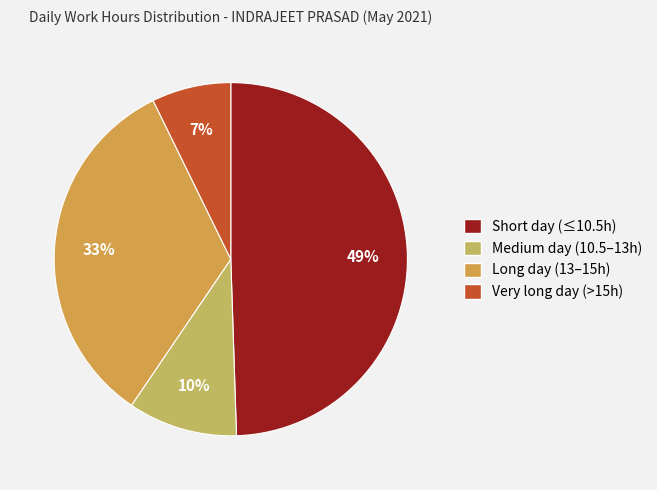

How many slices are in this pie chart?

4